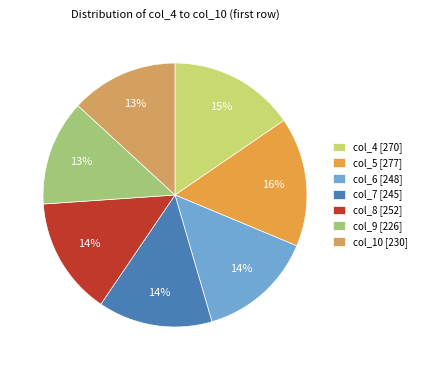

How many segments does this pie chart have?

7